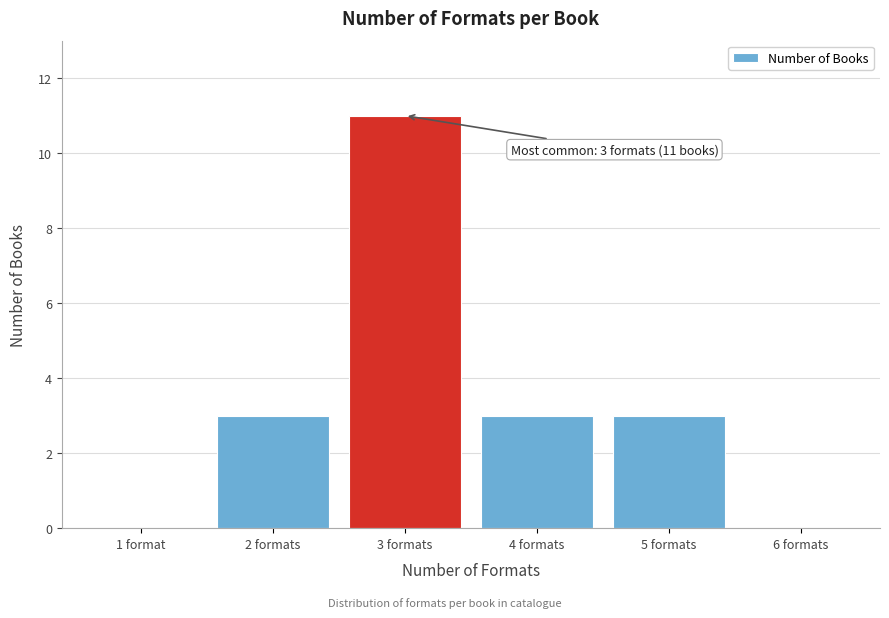

Reading left to right, transcribe all the data shown in this chart.

1 format=0	2 formats=3	3 formats=11	4 formats=3	5 formats=3	6 formats=0